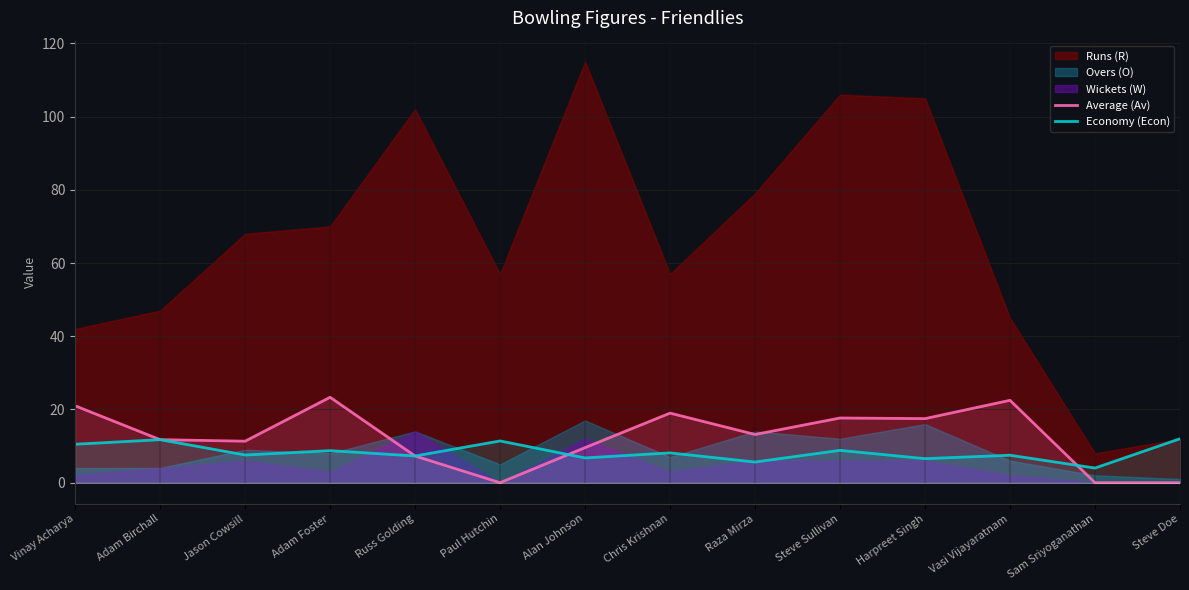

Where is the first local minimum for Average (Av)?

Jason Cowsill